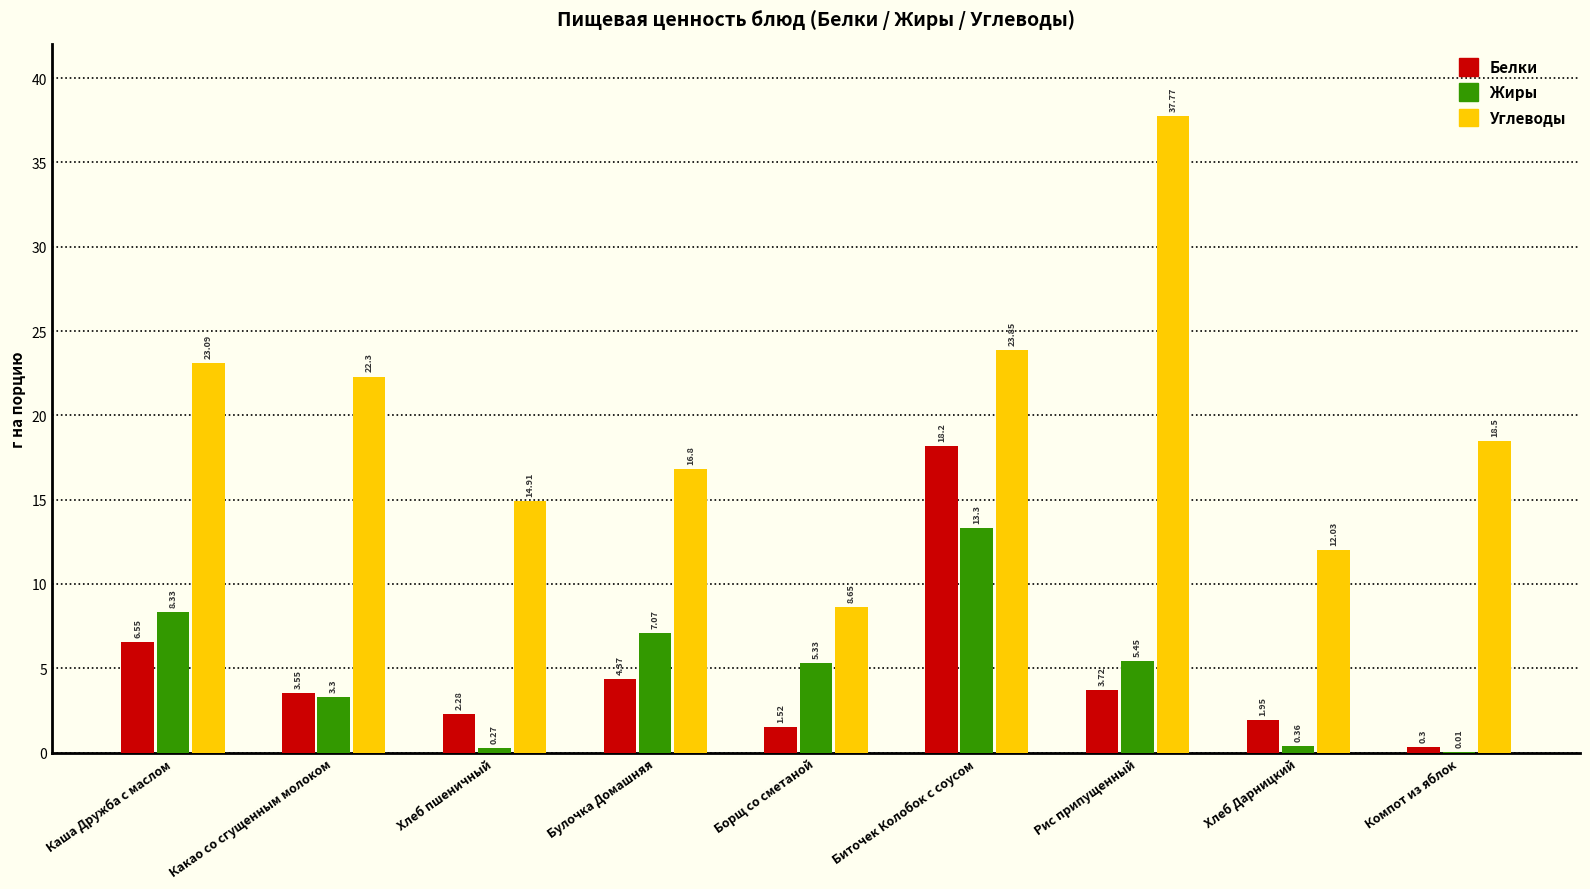

At which category does the chart reach its peak across all series?

Рис припущенный